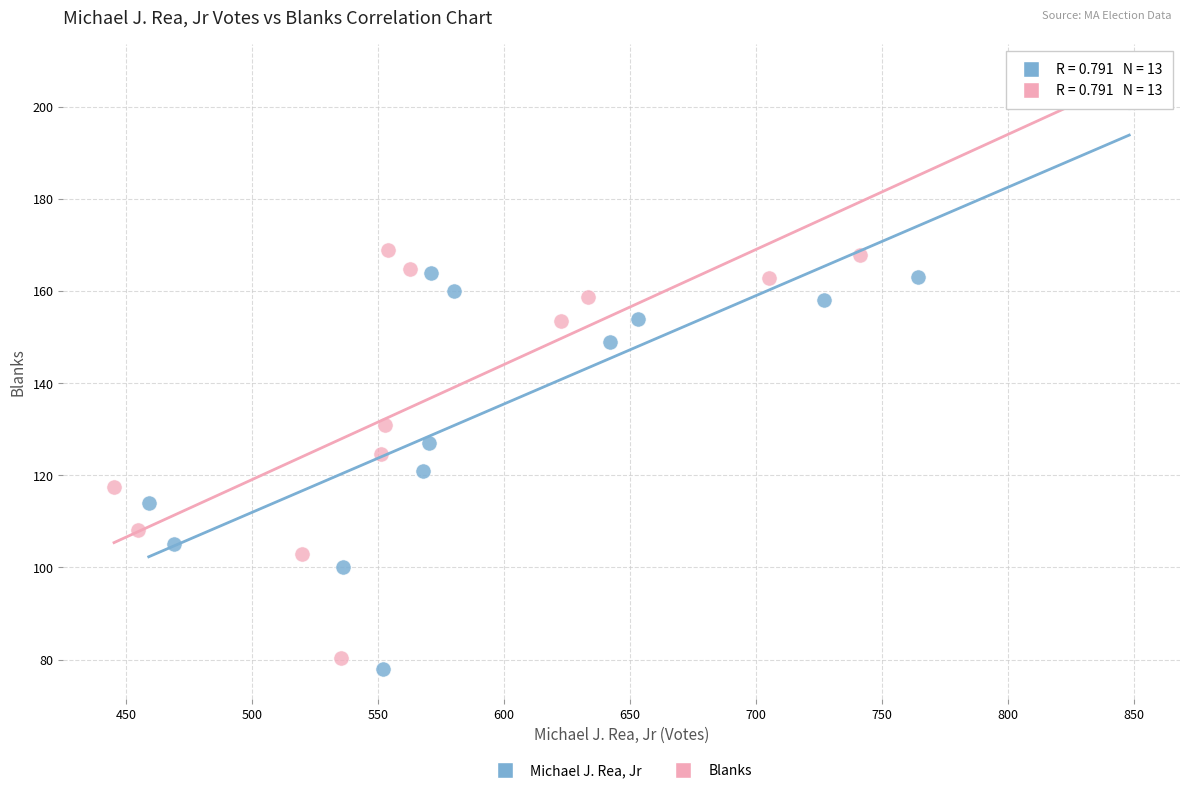

Which series reaches the minimum Y coordinate?

Michael J. Rea, Jr